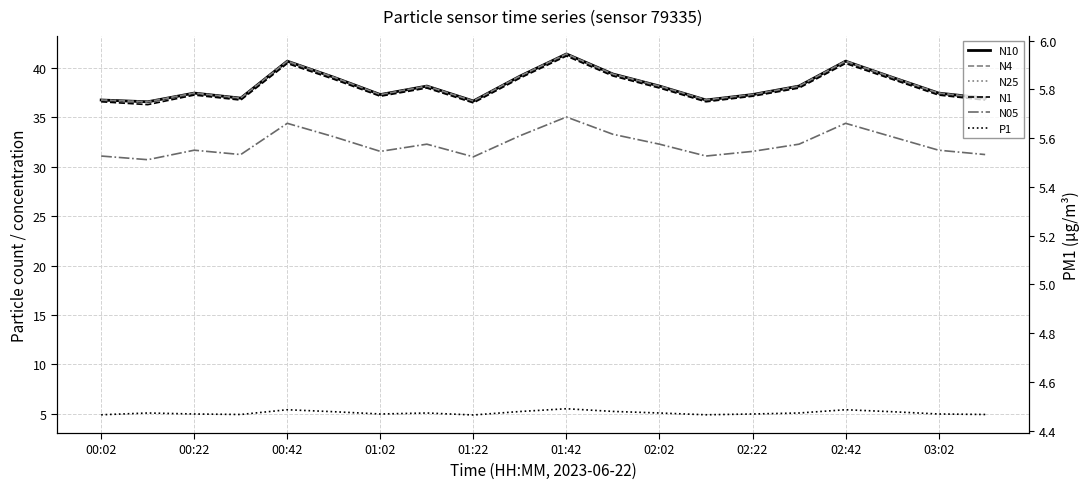

True or false: N1 has more than 2 interior local peaks.

True